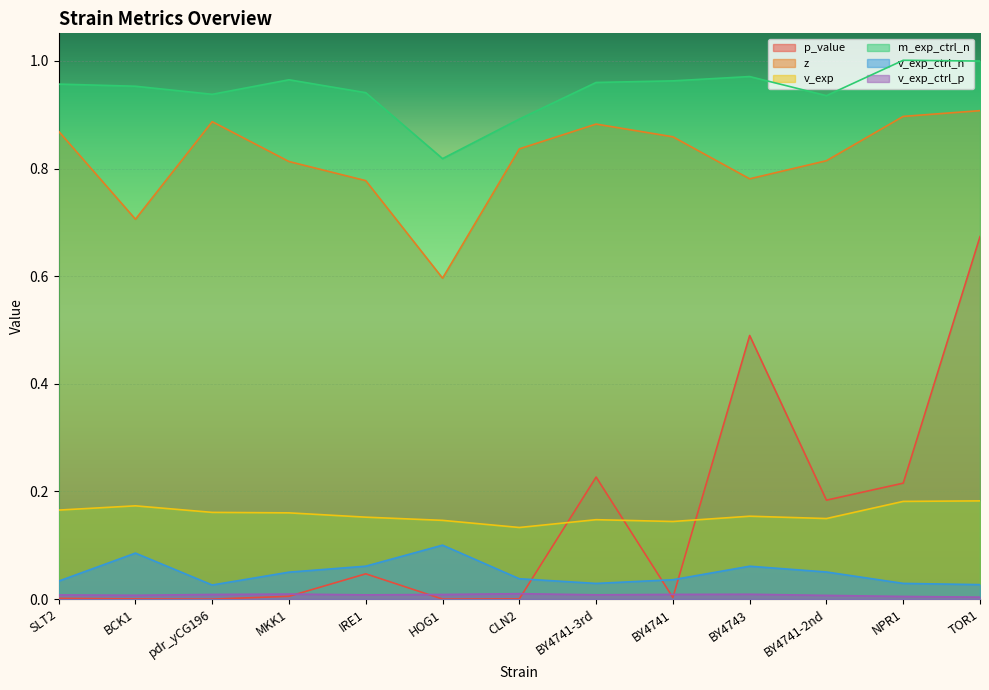

At which category does z reach its first local peak?

pdr_yCG196